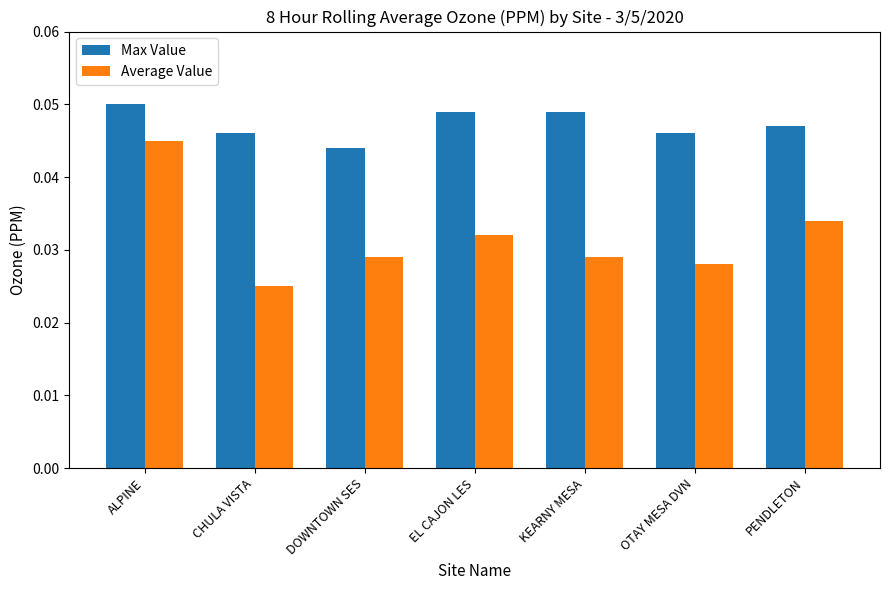

Which series has the largest total across all categories?

Max Value